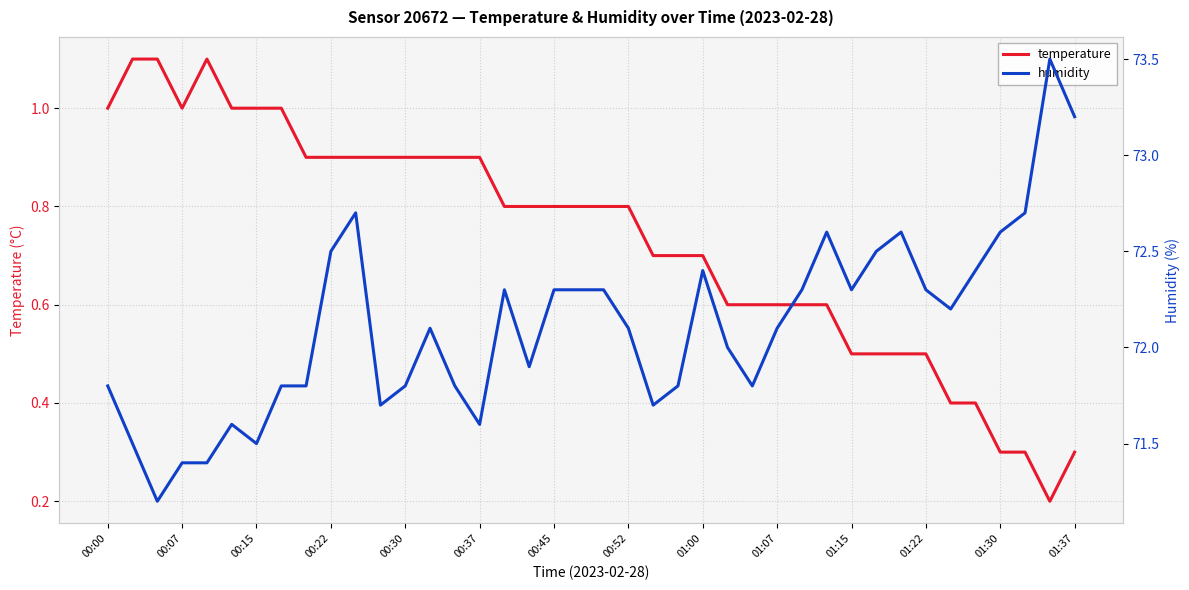

Is it true that temperature equals 1.6 at 00:07?

False